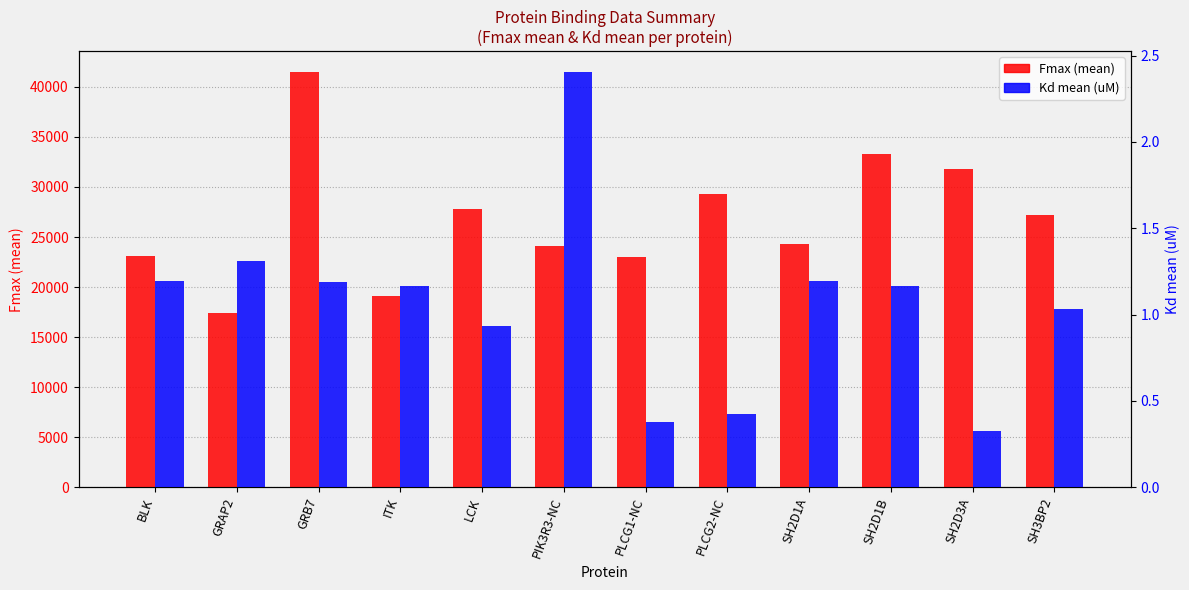

Are the bars horizontal?

No